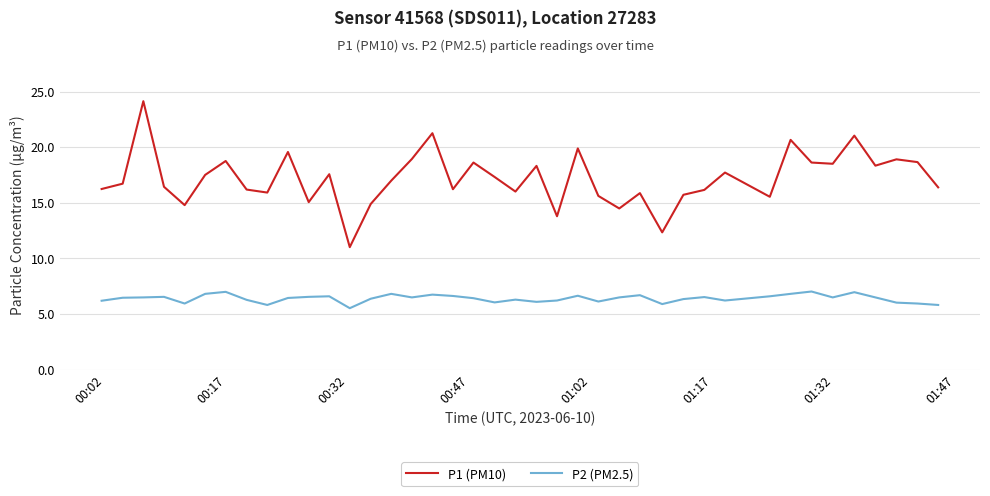

True or false: P1 (PM10) and P2 (PM2.5) intersect in this chart.

False